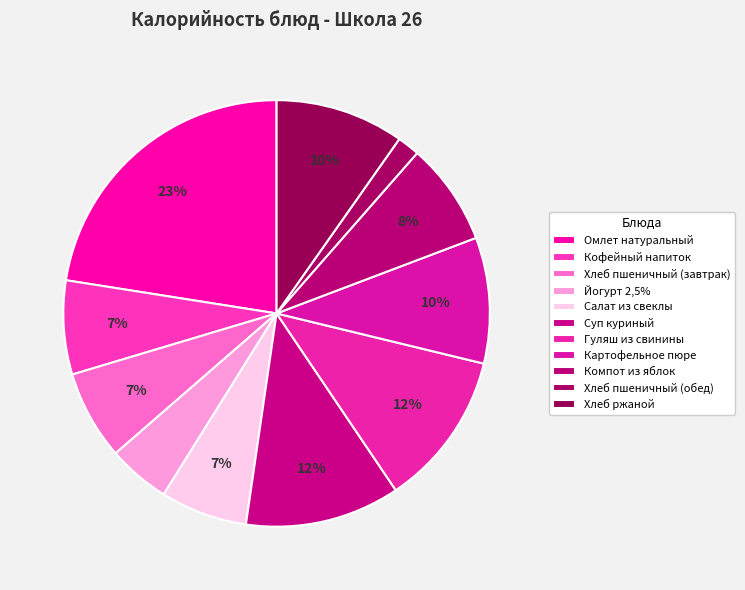

How many segments does this pie chart have?

11